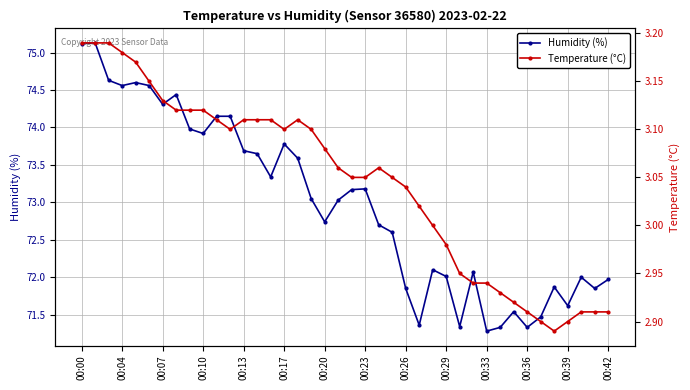

The value of Humidity (%) at 00:36 is 71.3. True or false?

True